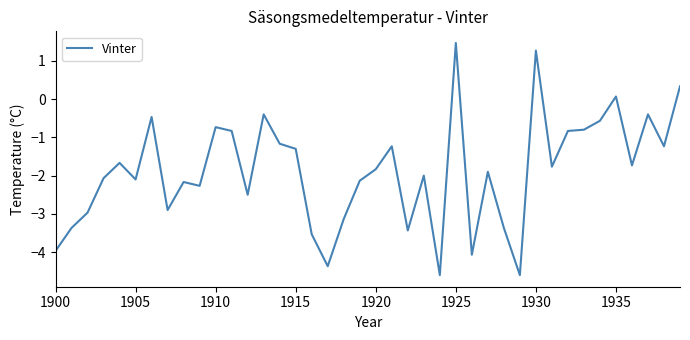

What is the difference between the second highest and second lowest values?

5.9